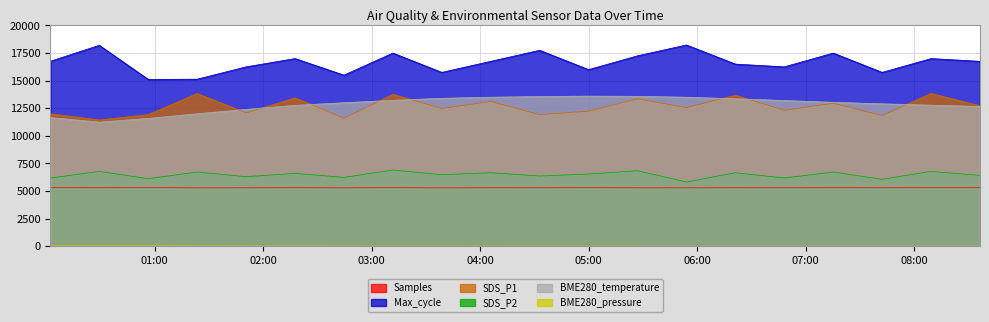

What is the average value of the SDS_P2 series?

6468.0